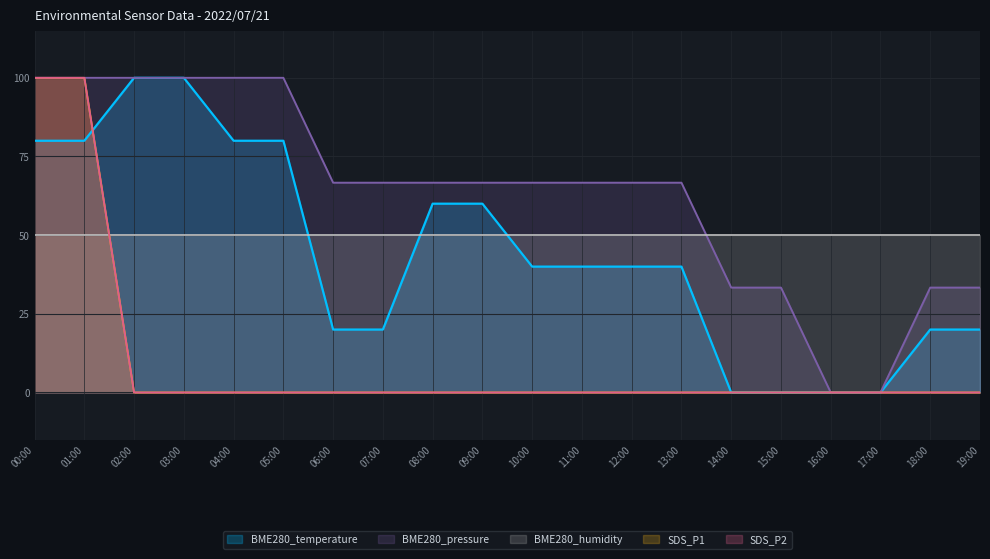

True or false: SDS_P2 has more than 0 interior local peaks.

False